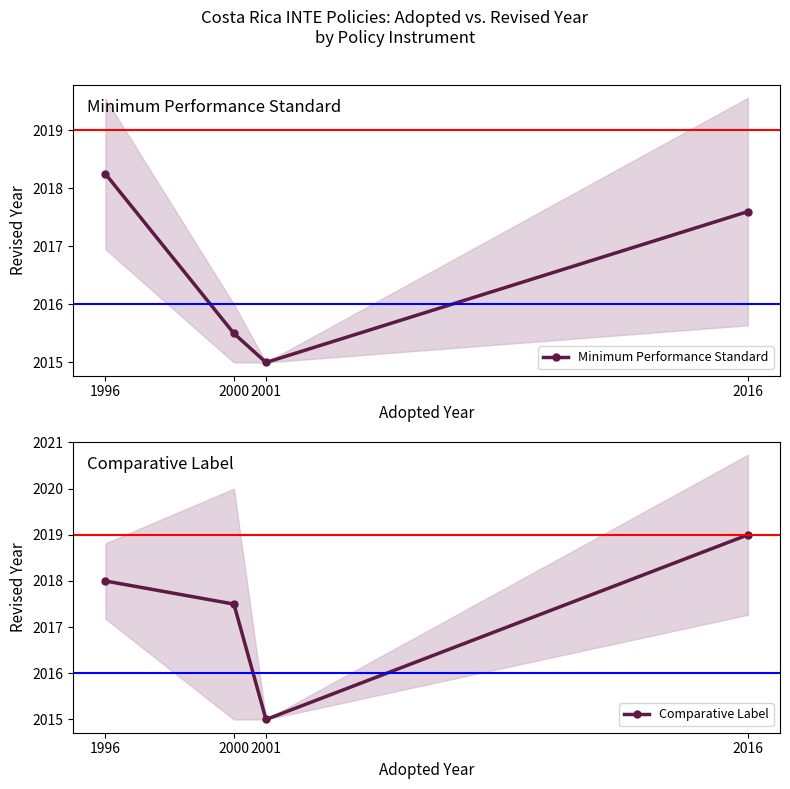

How many data points in Comparative Label are above 2018?

1